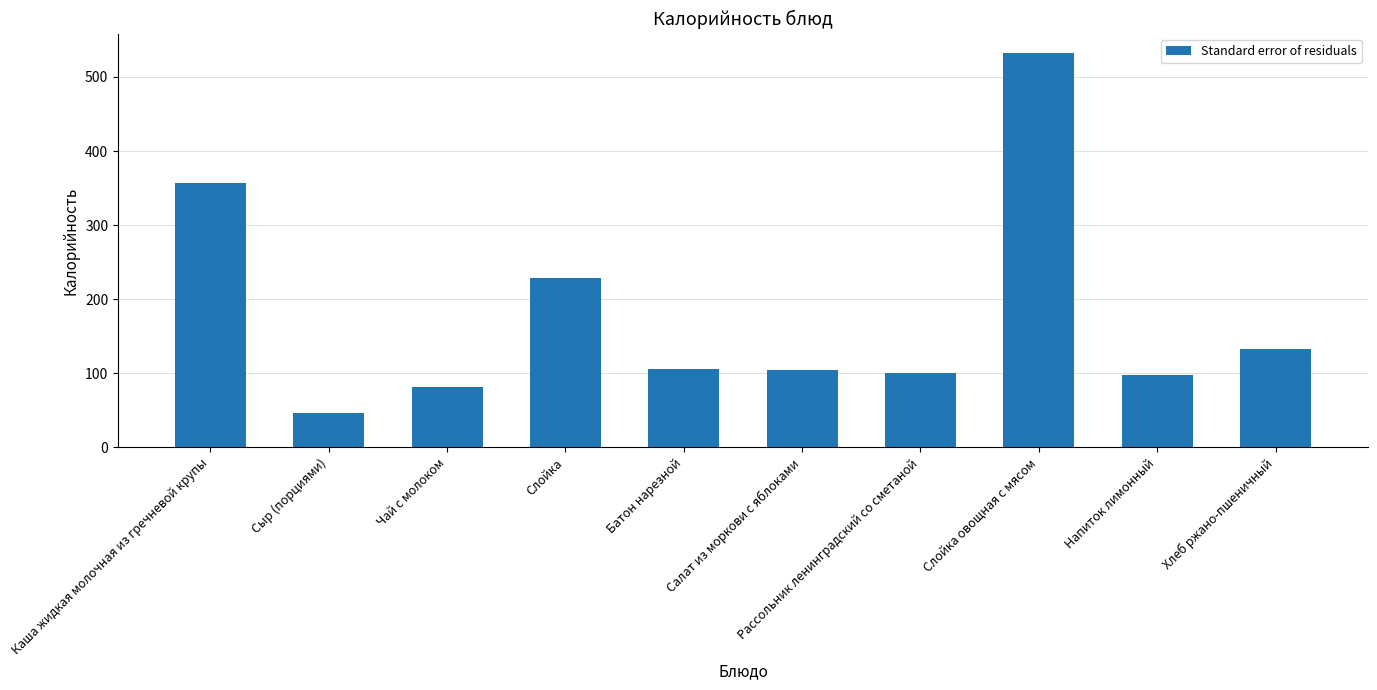

What value does the data have at Напиток лимонный?

97